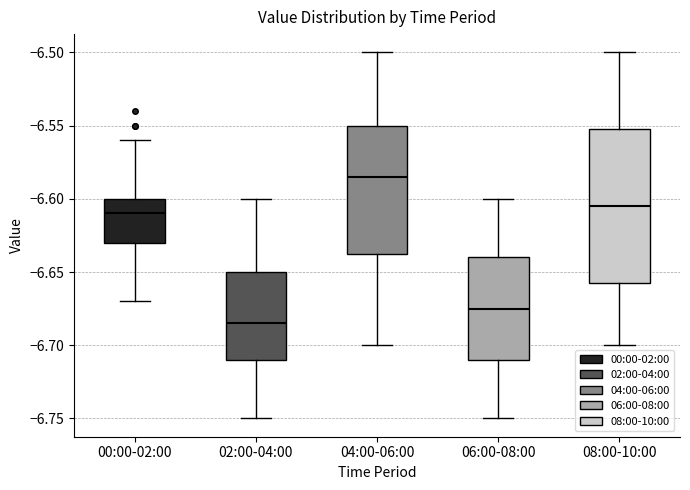

Comparing the boxes themselves (not the whiskers), which one is the tallest?

08:00-10:00